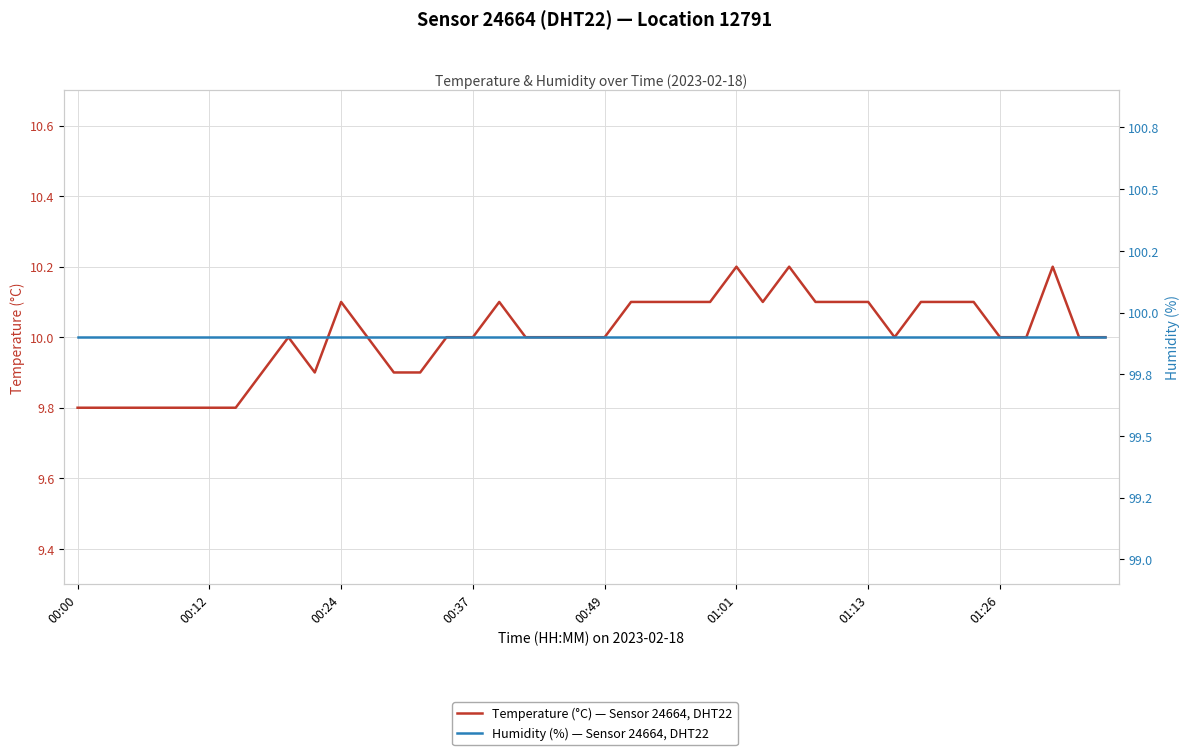

At how many categories does at least one series exceed 97?

40